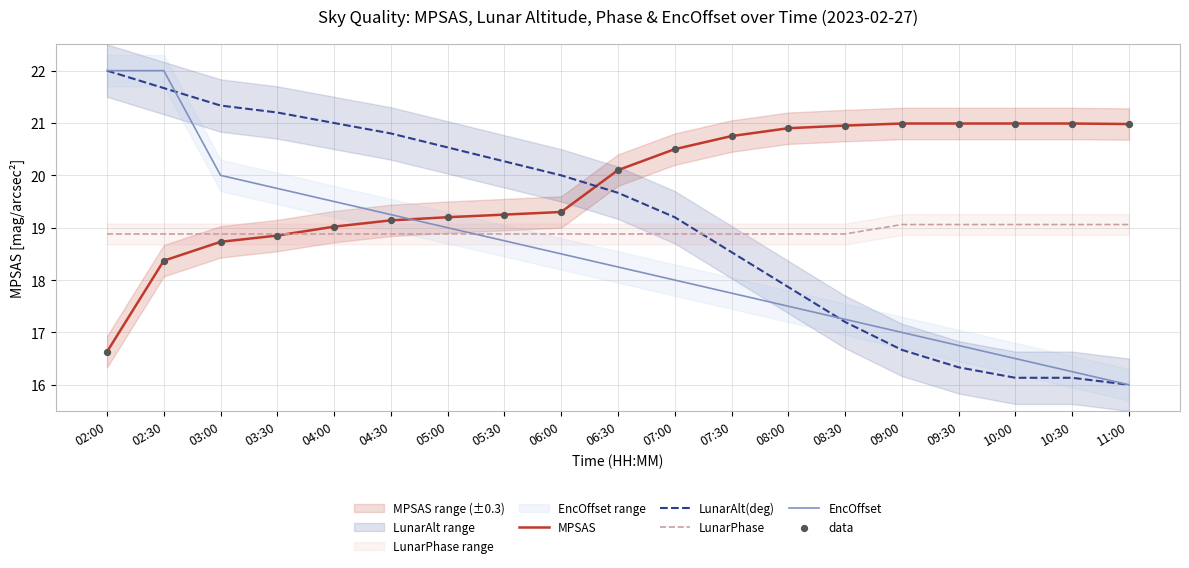

Which series has the largest total across all categories?

MPSAS